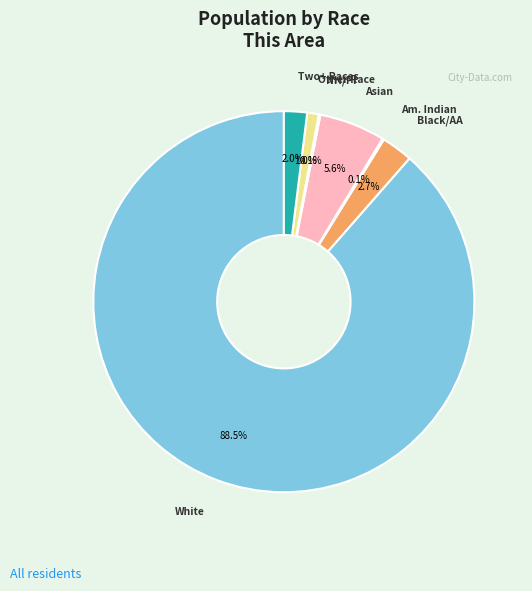

Is there any slice that represents more than half of the pie?

Yes